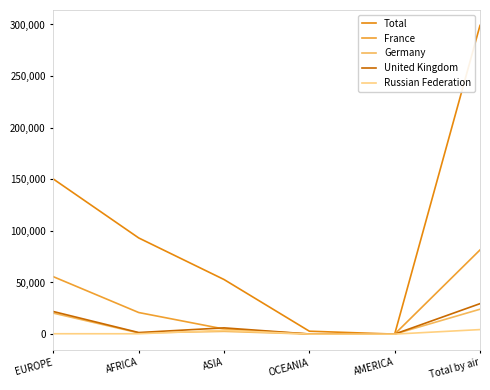

Between EUROPE and AMERICA, which series saw the biggest shift?

Total